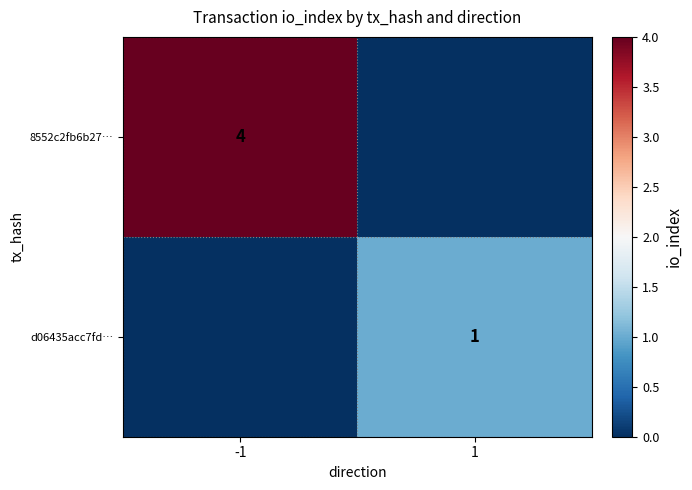

The d06435acc7fd… series shows 2 at 1. True or false?

False